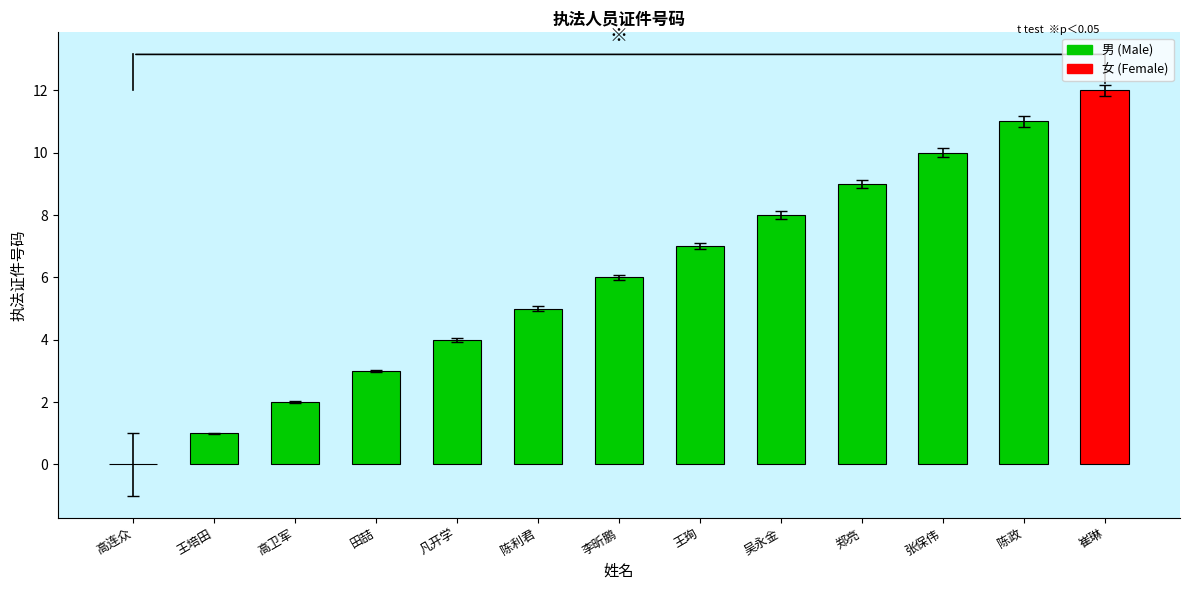

True or false: the data shows 10 at 张保伟.

True